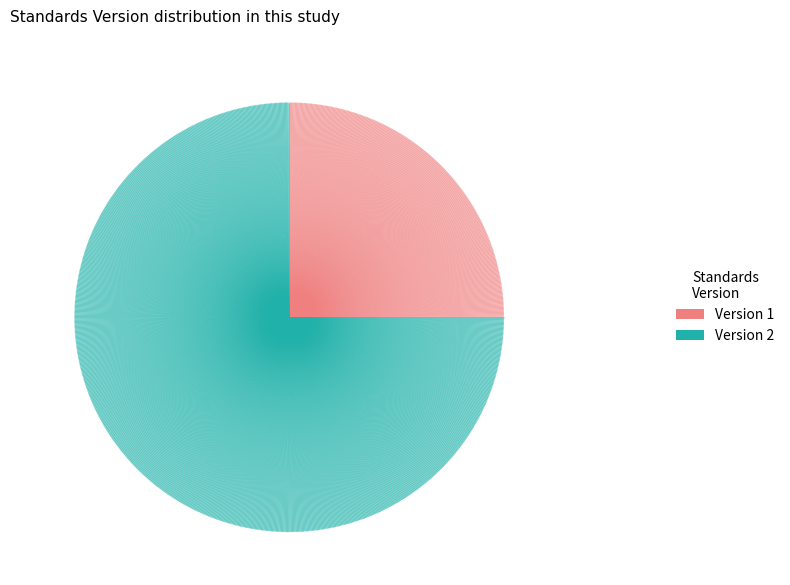

The Version 2 slice represents 75% of the pie. True or false?

True